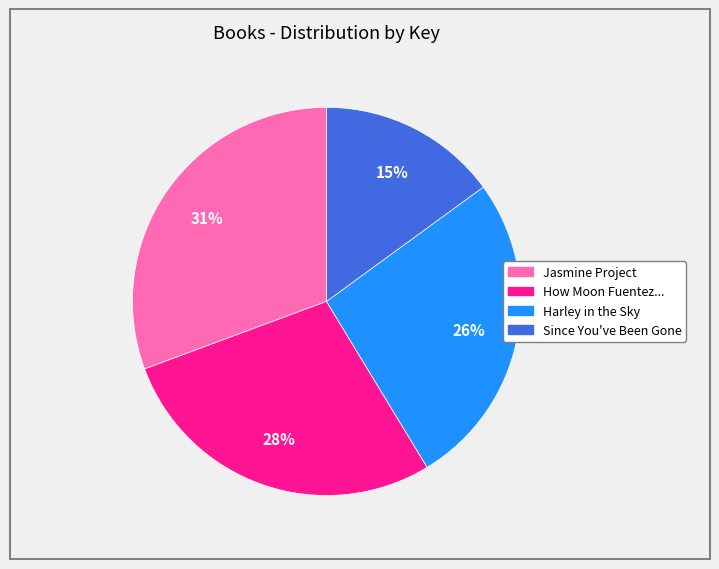

Does any single category account for the majority?

No